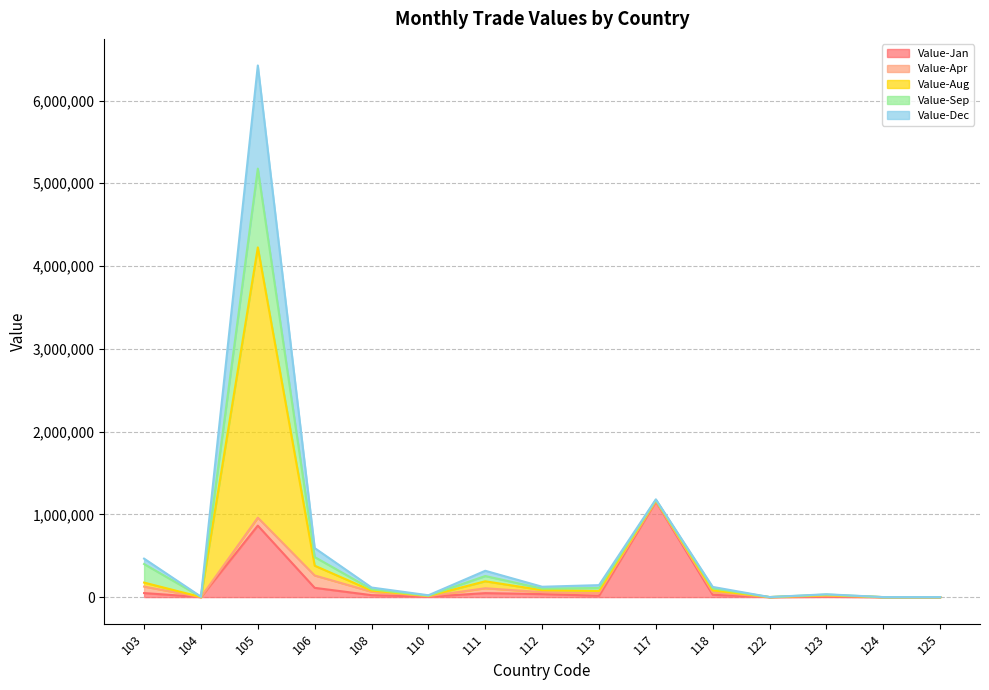

Is it true that Value-Jan equals 12045 at 118?

False